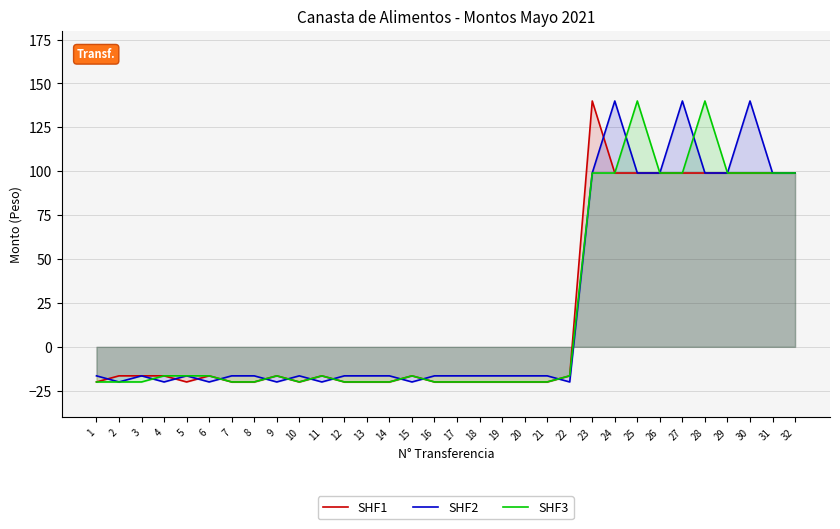

How many negative values does the SHF3 series have?

22